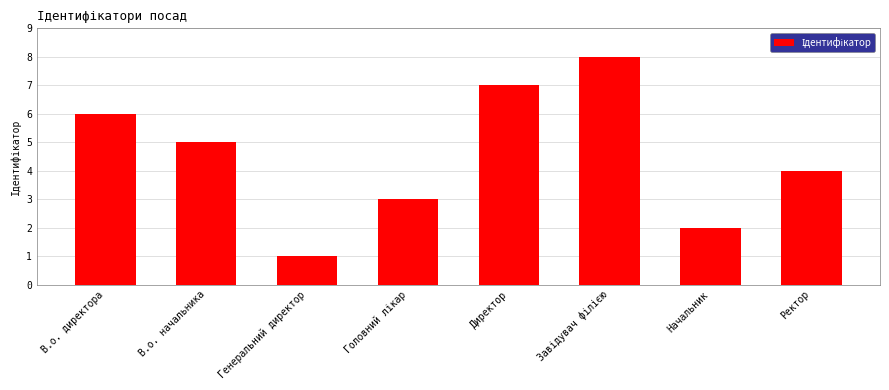

What is the difference between the second highest and minimum values?

6